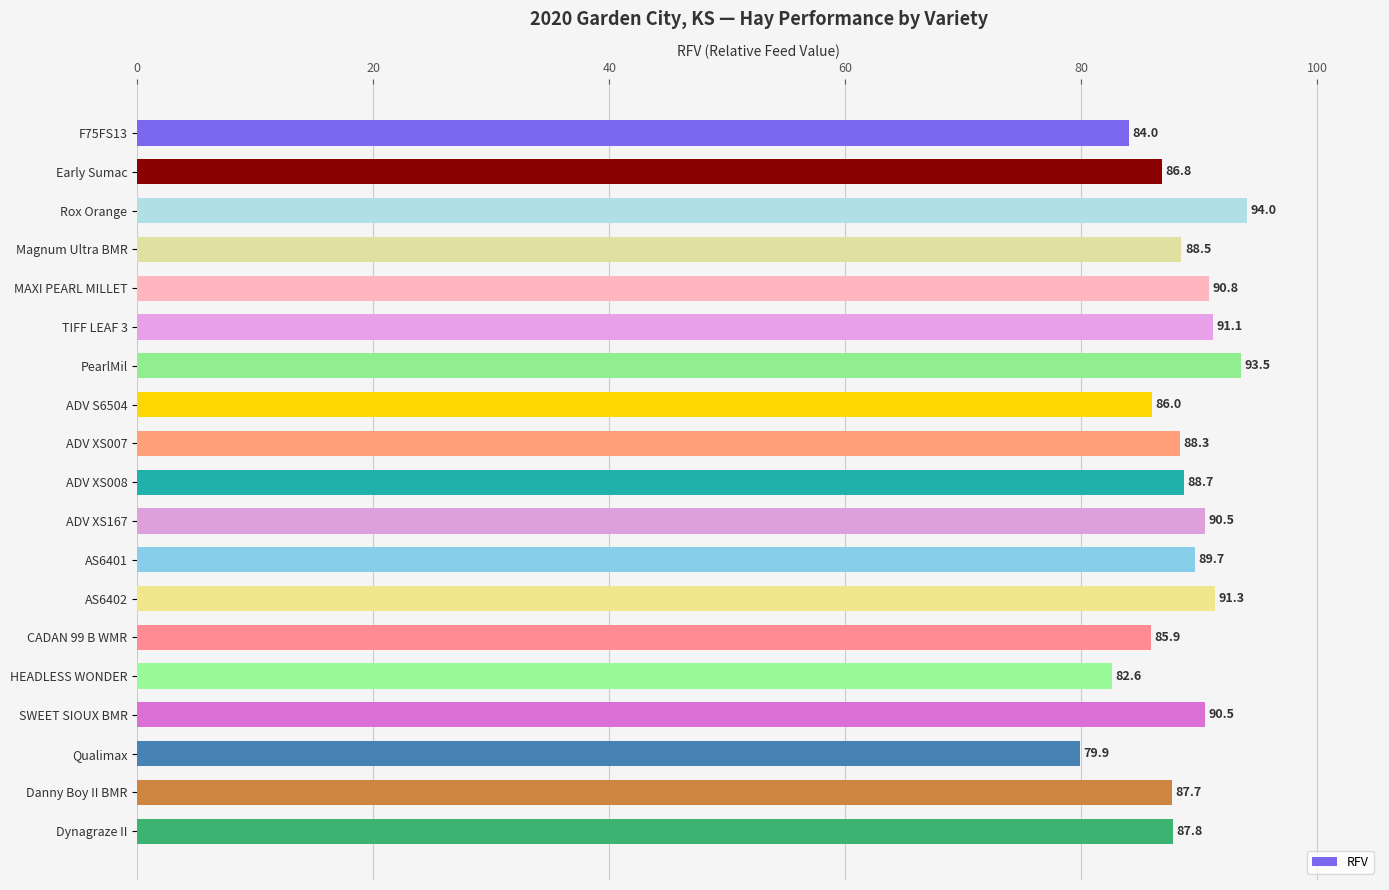

What position from the top is PearlMil?

7